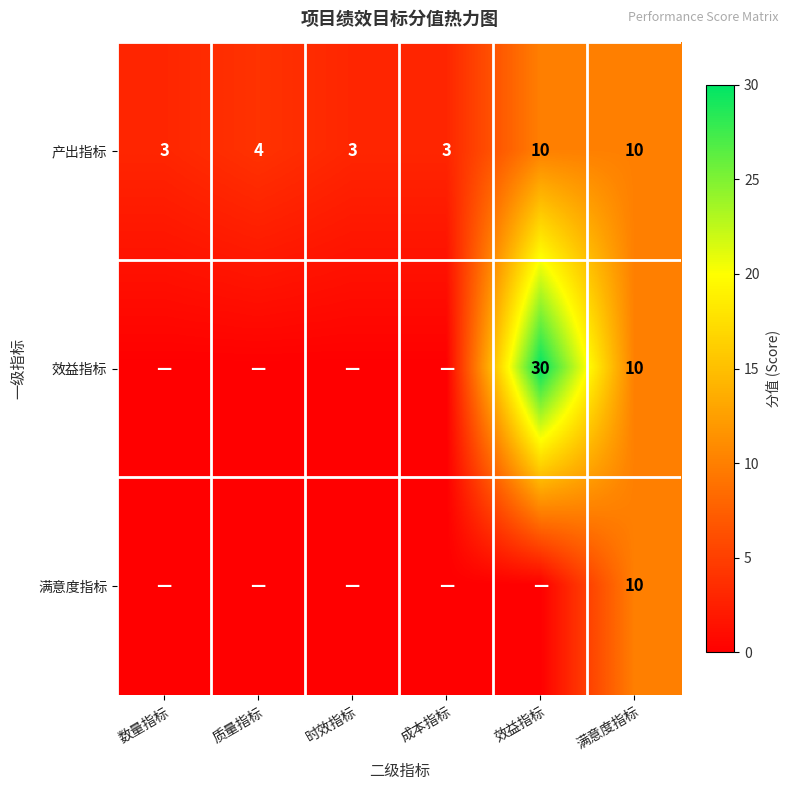

Is it true that 效益指标 equals 48 at 效益指标?

False